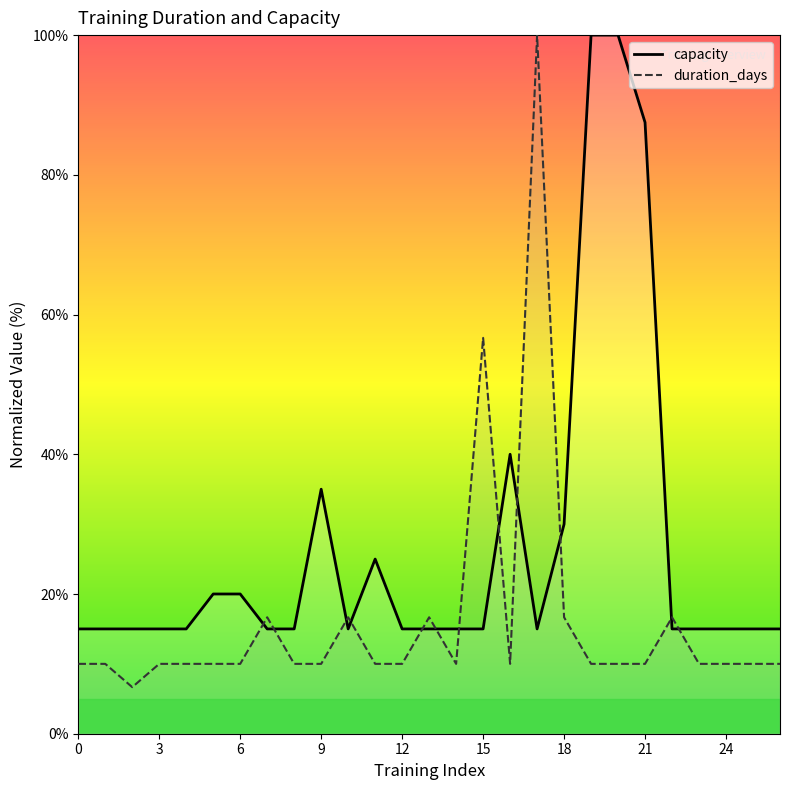

Which label corresponds to the largest value in the chart?

19